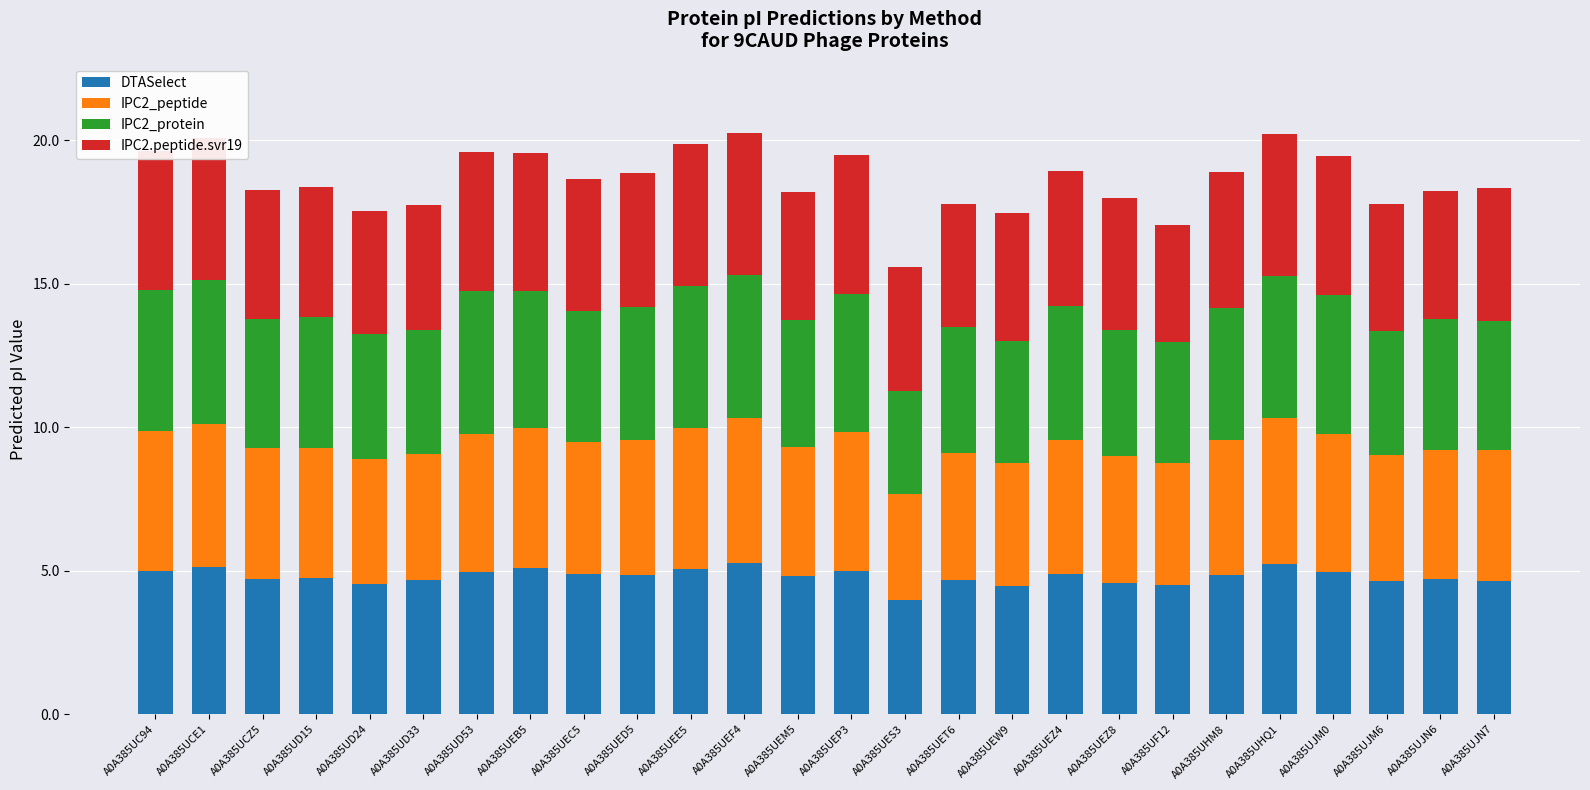

The value of DTASelect at A0A385UC94 is 5.0. True or false?

True